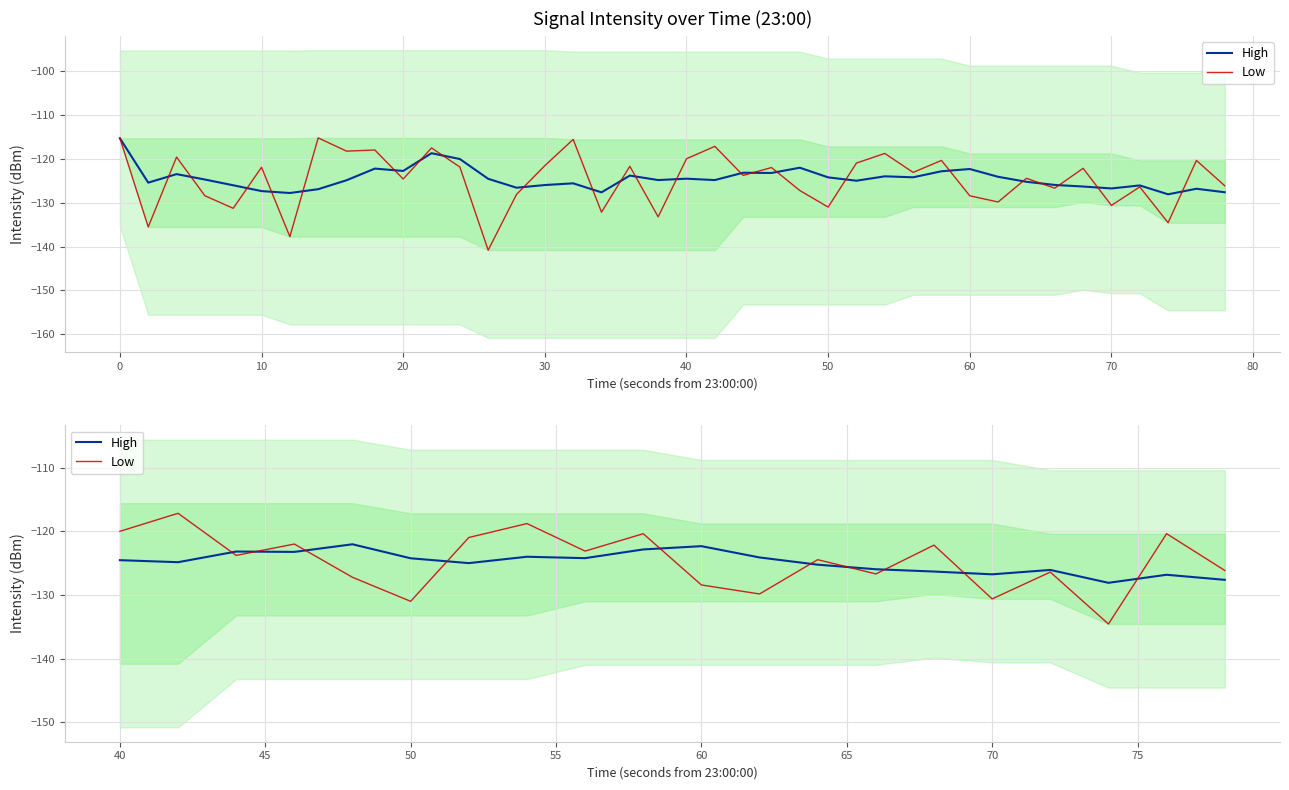

The value of High at 70 is -34.5. True or false?

False